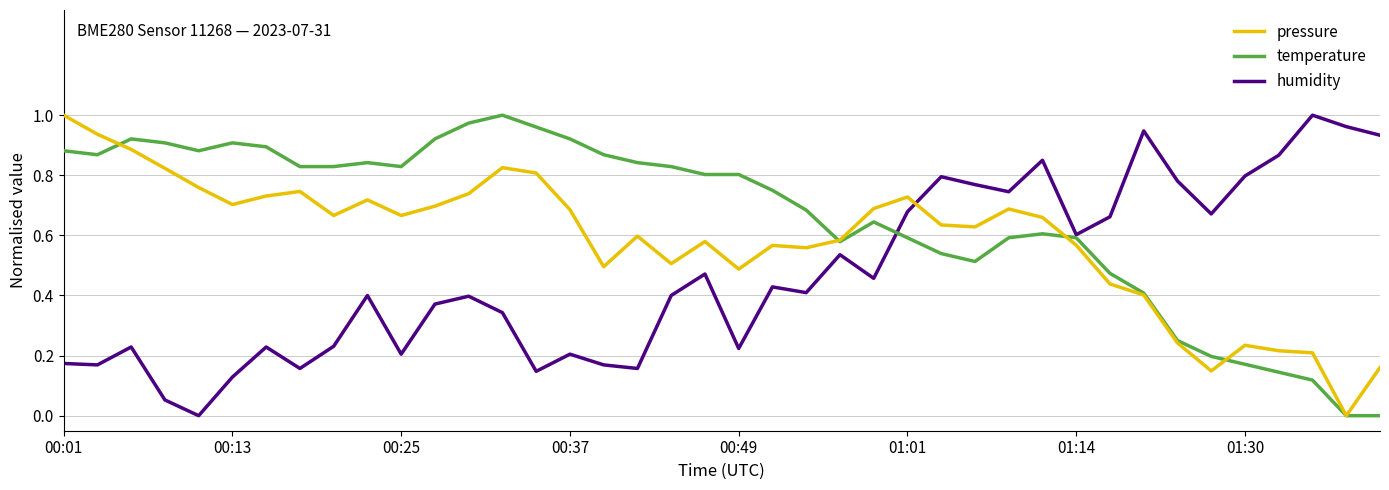

Rank the series by their average value, from lowest to highest.

humidity, pressure, temperature